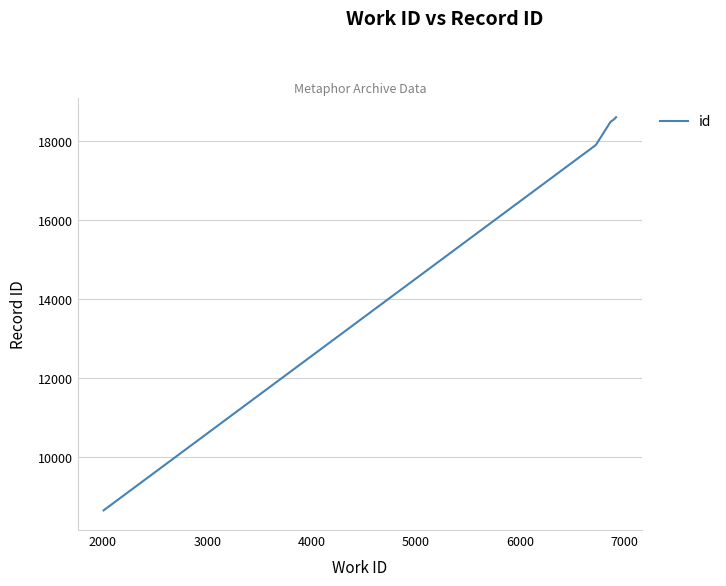

What is the smallest value displayed?

8660